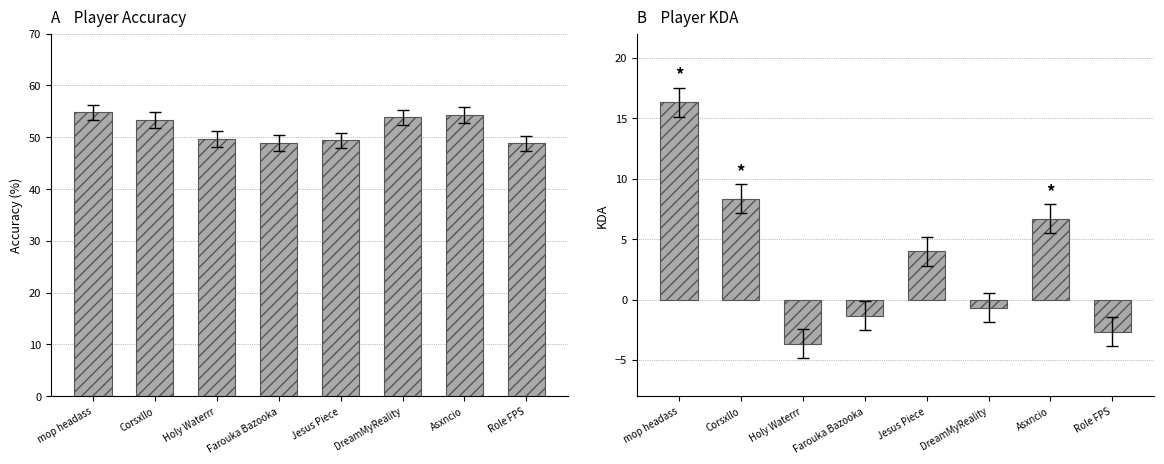

Which series has the largest range (max minus min)?

KDA